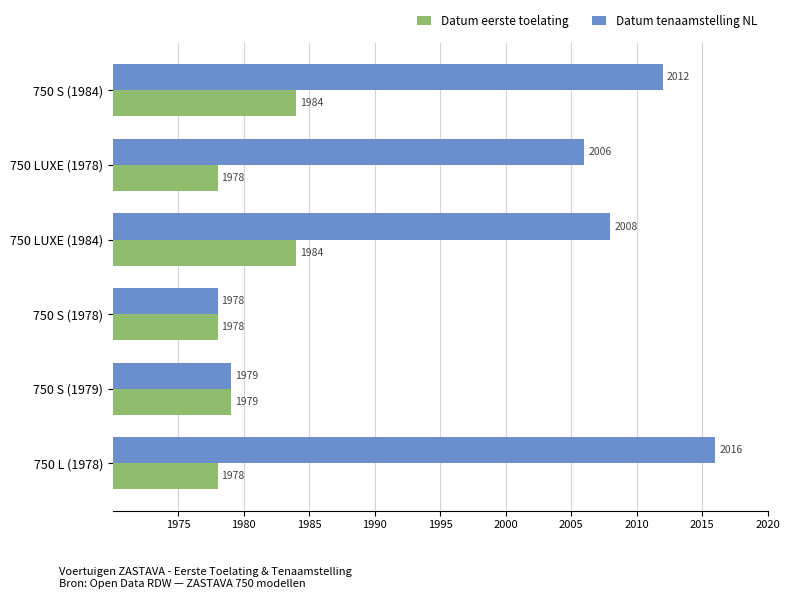

What is the average value of the Datum eerste toelating series?

1980